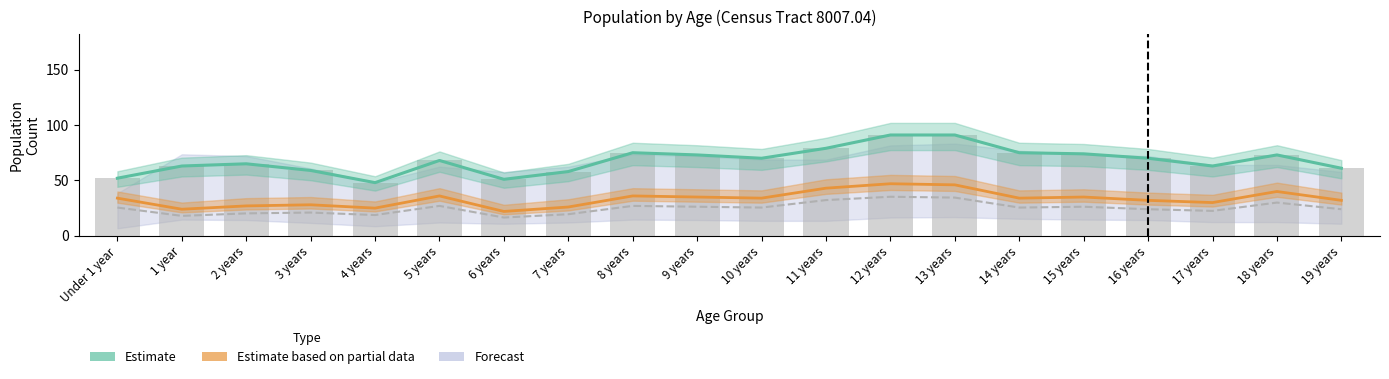

Count the number of data series in this chart.

3